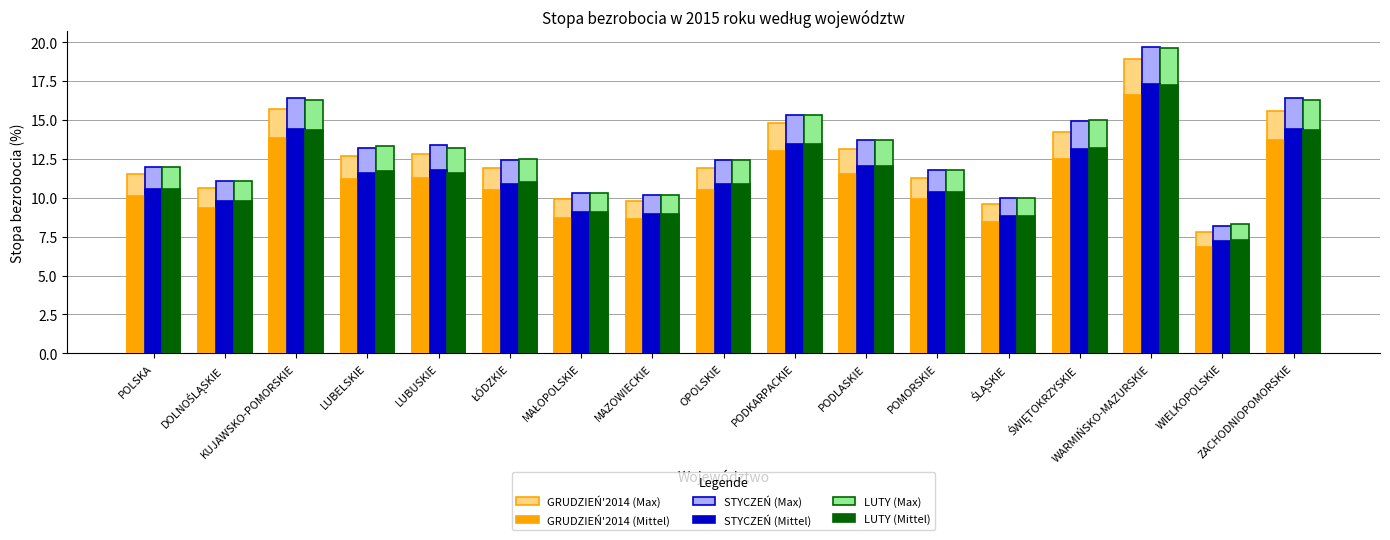

At which label is STYCZEŃ (Max) closest to 13?

LUBELSKIE